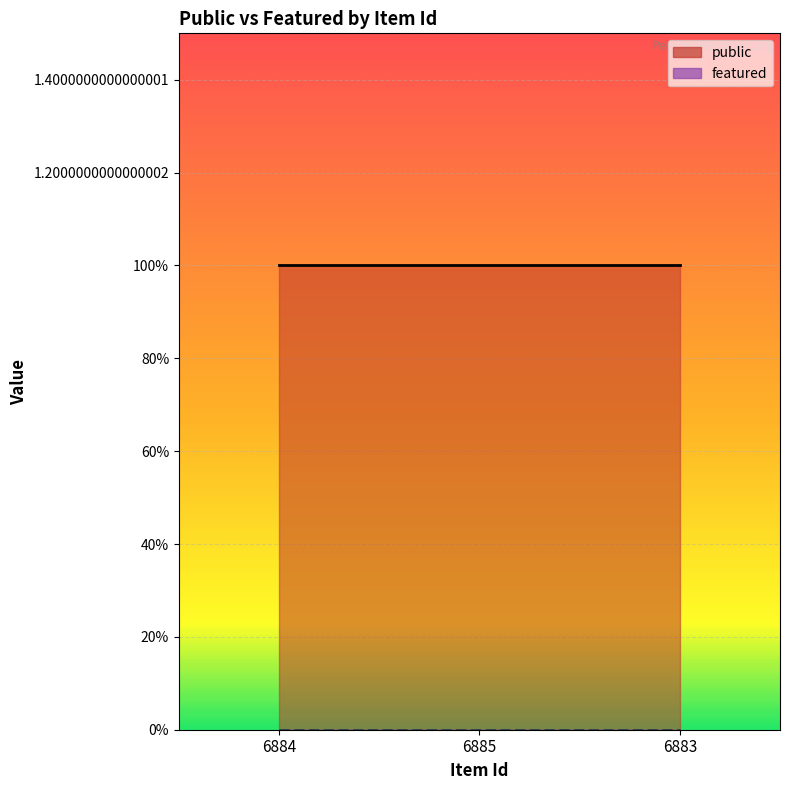

Rank the categories by featured value from lowest to highest.

6884, 6885, 6883